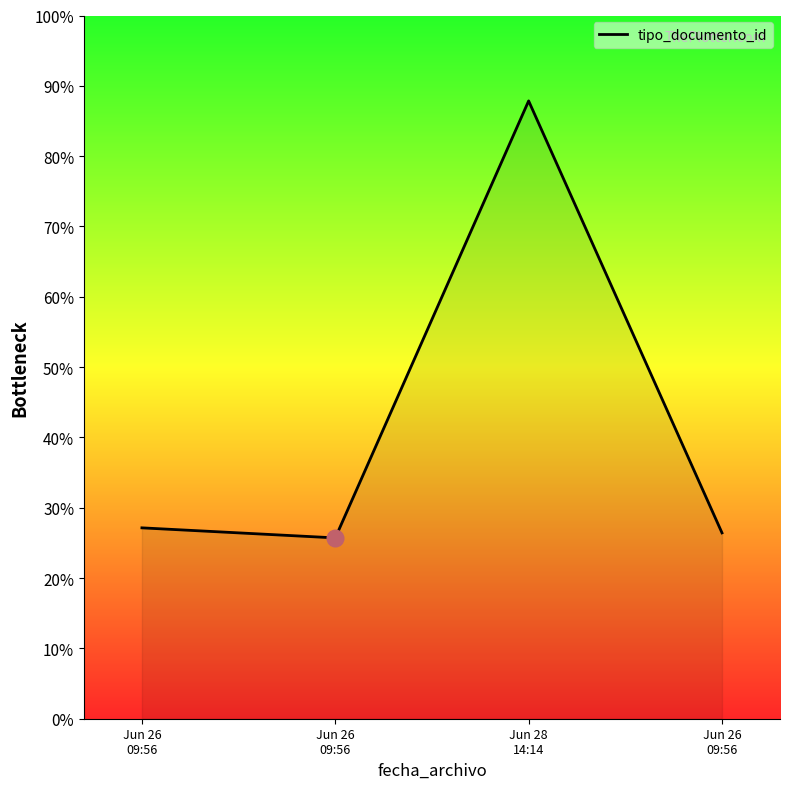

What is the difference between the maximum and second lowest values?

61.4